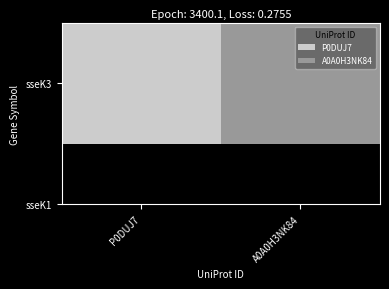

List the labels in order of value, largest first.

P0DUJ7, A0A0H3NK84